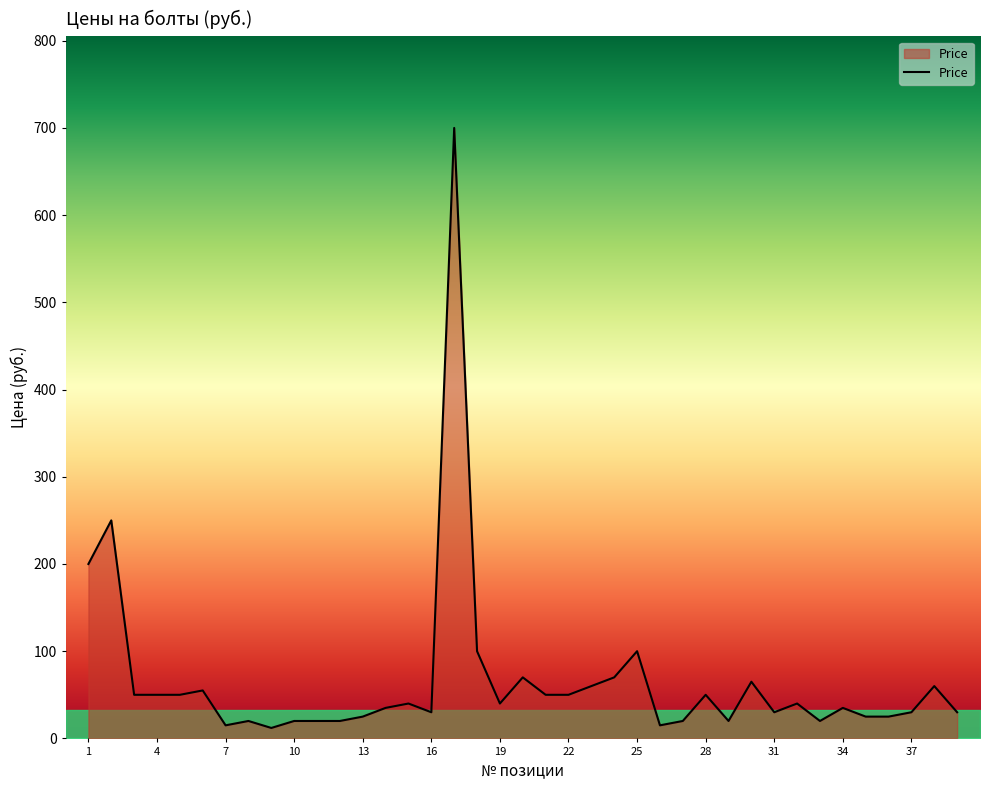

What is the difference between the maximum and minimum values?

688